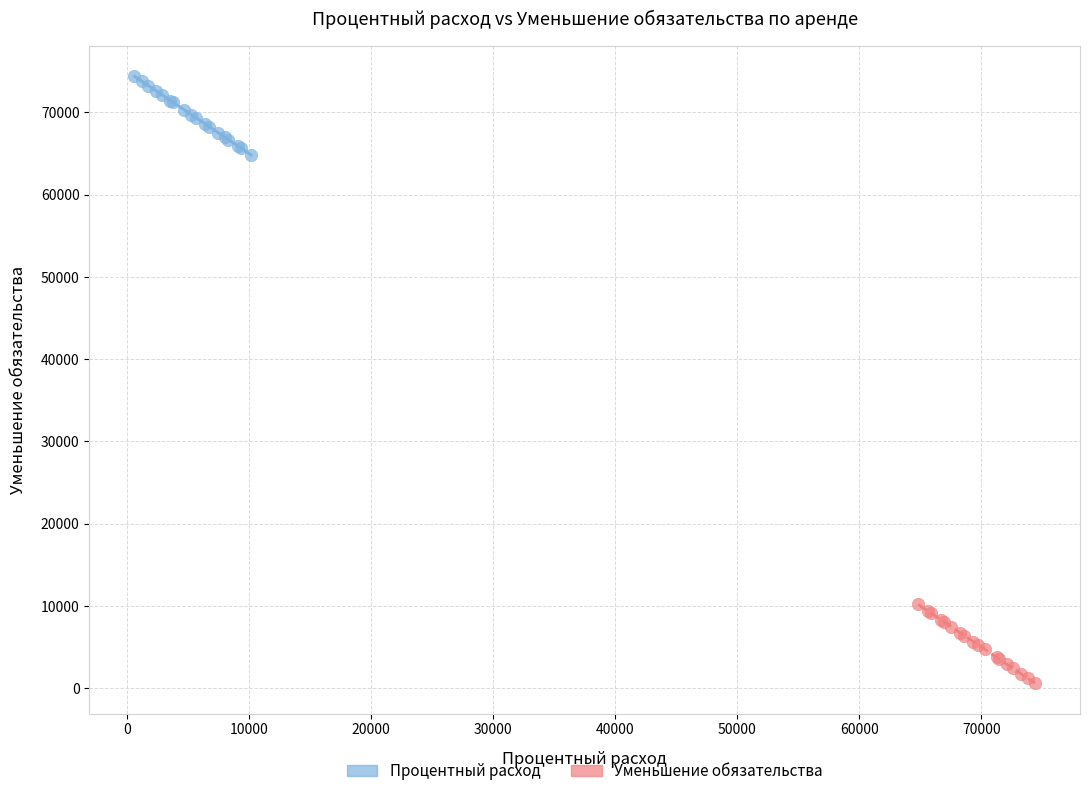

Which series reaches the minimum Y coordinate?

Уменьшение обязательства